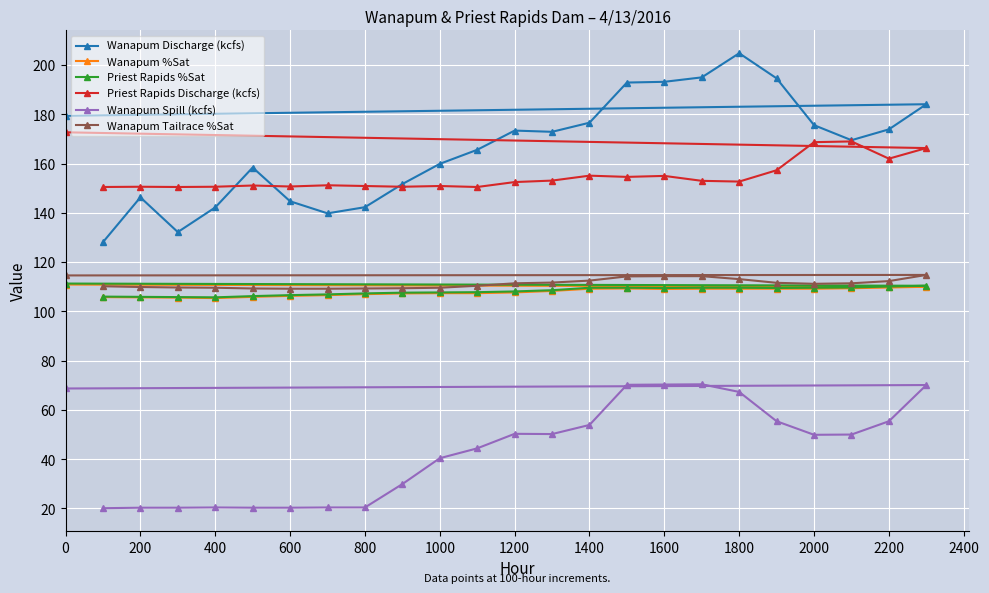

Reading left to right, extract all data points from this chart.

Wanapum Discharge (kcfs): 128.1	146.3	132.2	142.2	158.4	144.7	139.8	142.3	151.7	159.9	165.6	173.4	172.9	176.6	192.9	193.2	195.0	204.8	194.6	175.6	169.5	173.9	184.1	179.4
Wanapum %Sat: 105.8	105.7	105.6	105.4	105.9	106.3	106.6	107.0	107.3	107.4	107.4	107.7	108.3	109.2	109.3	109.1	109.2	109.2	109.2	109.2	109.4	109.7	110.0	110.9
Priest Rapids %Sat: 106.0	105.9	105.8	105.7	106.2	106.6	106.9	107.3	107.6	107.7	107.8	108.1	108.6	109.6	109.6	109.5	109.6	109.6	109.5	109.6	109.7	110.1	110.4	111.3
Priest Rapids Discharge (kcfs): 150.5	150.6	150.5	150.6	151.1	150.7	151.2	150.9	150.6	150.9	150.5	152.5	153.1	155.1	154.6	155.0	153.0	152.7	157.3	168.7	169.0	162.0	166.3	172.7
Wanapum Spill (kcfs): 20.1	20.3	20.3	20.4	20.3	20.3	20.4	20.4	29.9	40.4	44.4	50.3	50.2	53.9	70.2	70.3	70.4	67.3	55.4	49.9	50.0	55.4	70.1	68.7
Wanapum Tailrace %Sat: 110.2	109.9	109.7	109.6	109.3	109.2	109.2	109.3	109.4	109.6	110.4	111.4	111.7	112.5	114.2	114.3	114.3	113.1	111.6	111.2	111.4	112.3	114.8	114.6